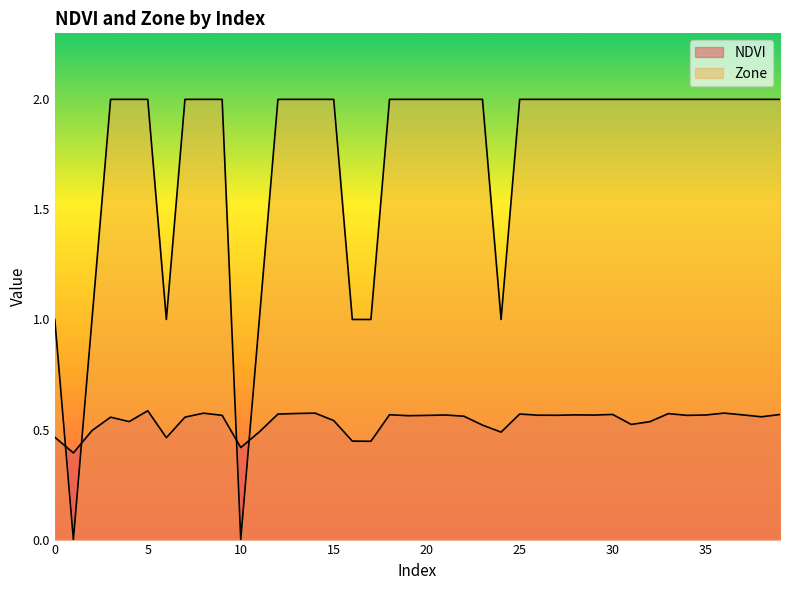

At which category is the sum across all series the highest?

5